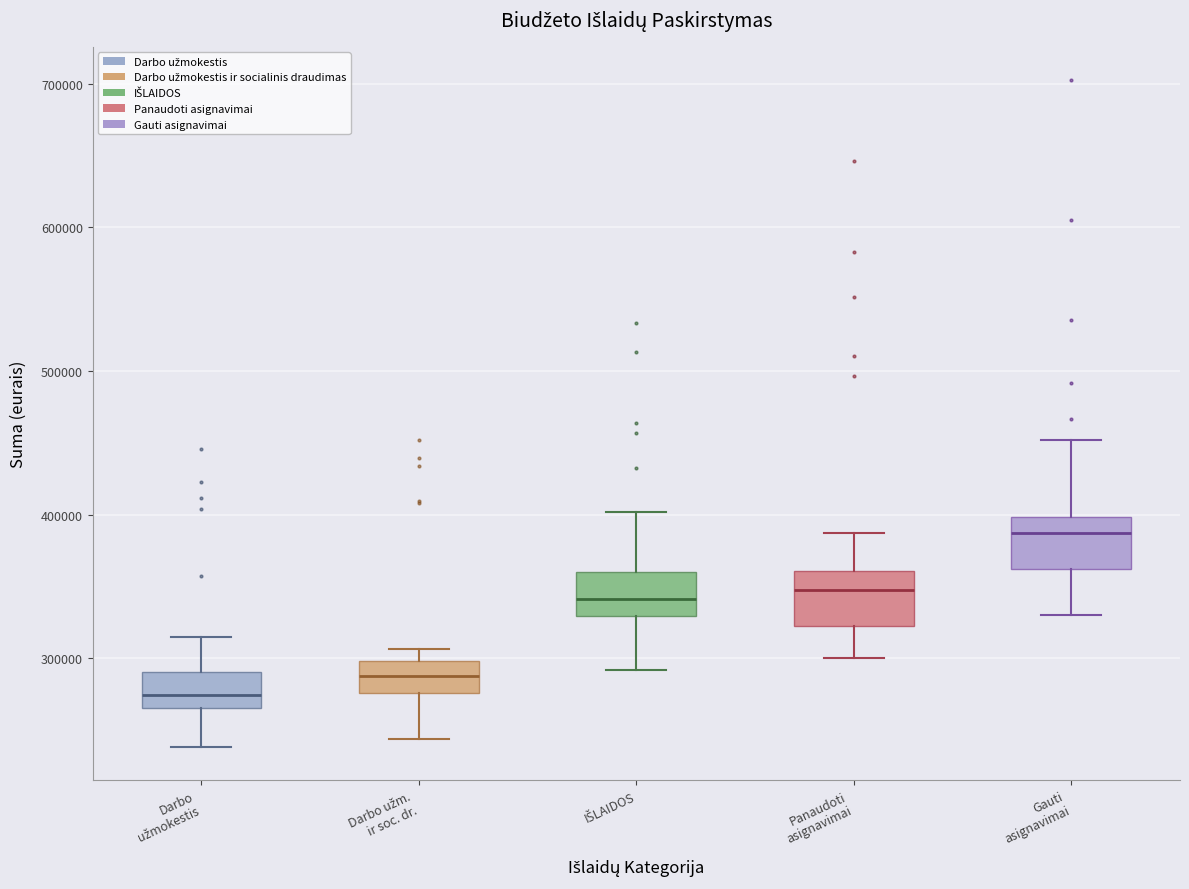

Reading left to right, read every box against the y-axis: the position of its median line, the range the box covers, and the ends of its whiskers. The values are not printed on the chart, so give them approximately, as read against the axis.

Darbo užmokestis: median 270000 (inside the box), box 270000 to 290000, whiskers 240000 to 310000
Darbo užm. ir soc. dr.: median 290000, box 280000 to 300000, whiskers 240000 to 310000
IŠLAIDOS: median 340000, box 330000 to 360000, whiskers 290000 to 400000
Panaudoti asignavimai: median 350000, box 320000 to 360000, whiskers 300000 to 390000
Gauti asignavimai: median 390000, box 360000 to 400000, whiskers 330000 to 450000